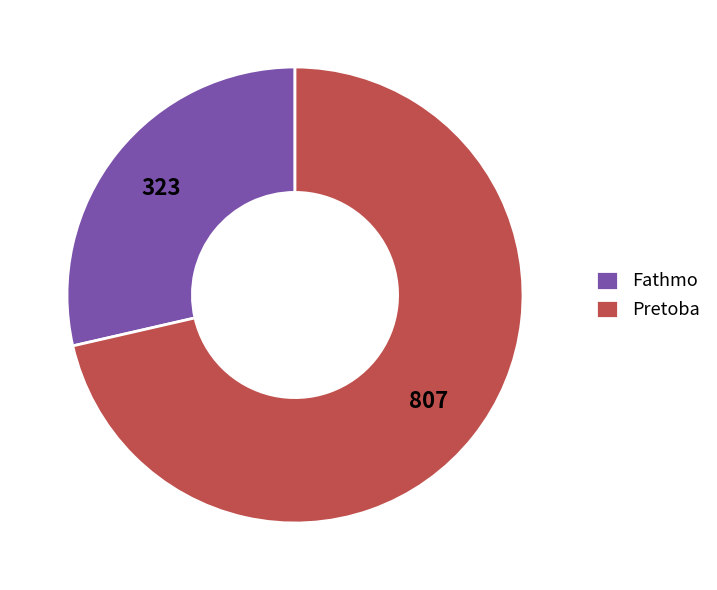

Rank the categories by value from highest to lowest.

Pretoba, Fathmo